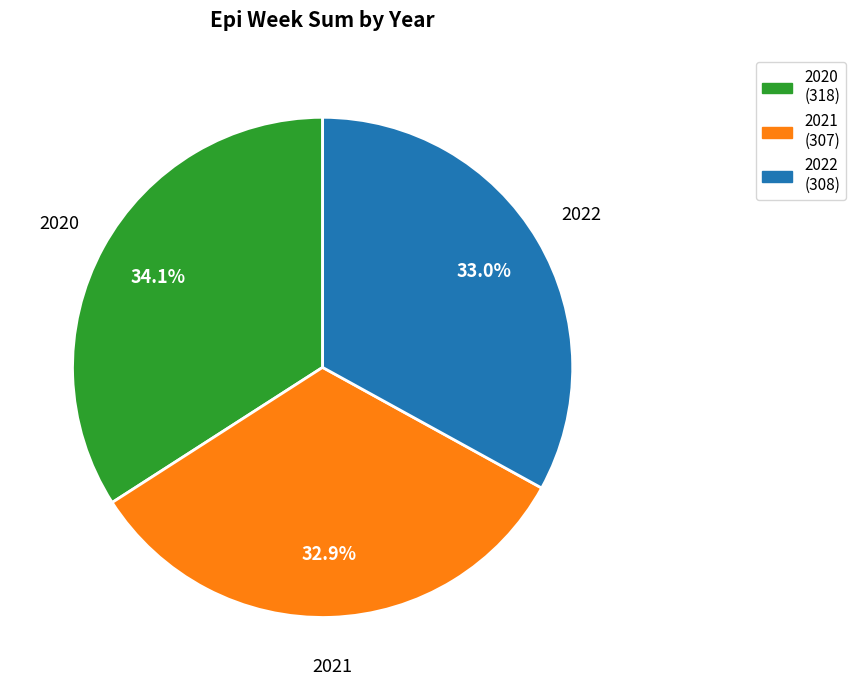

Which category has the biggest portion of the pie?

2020